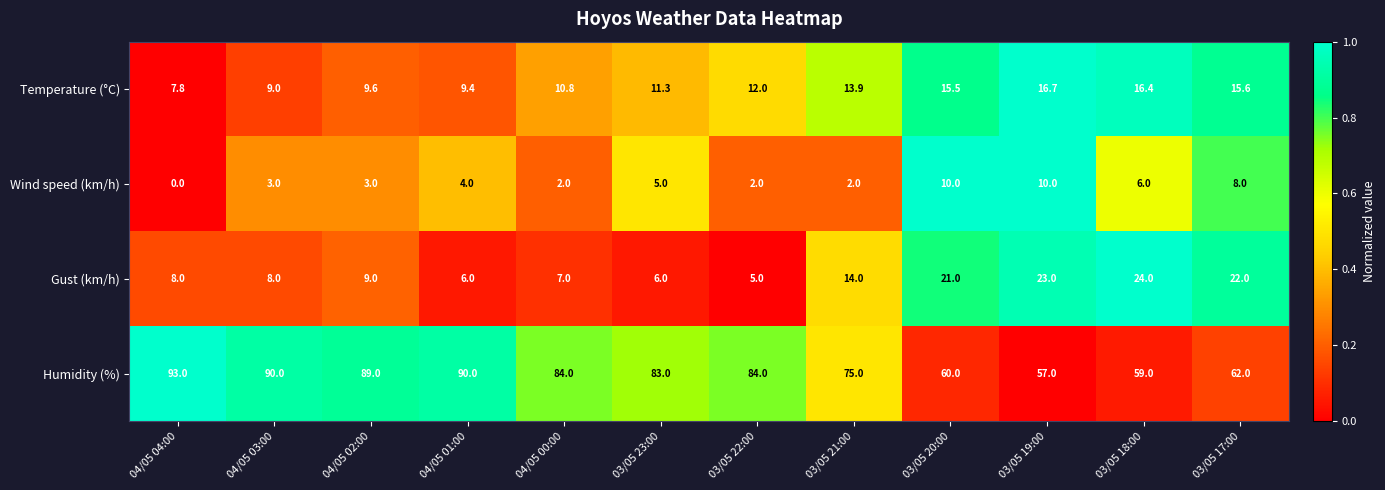

Which series has the largest total across all categories?

Humidity (%)